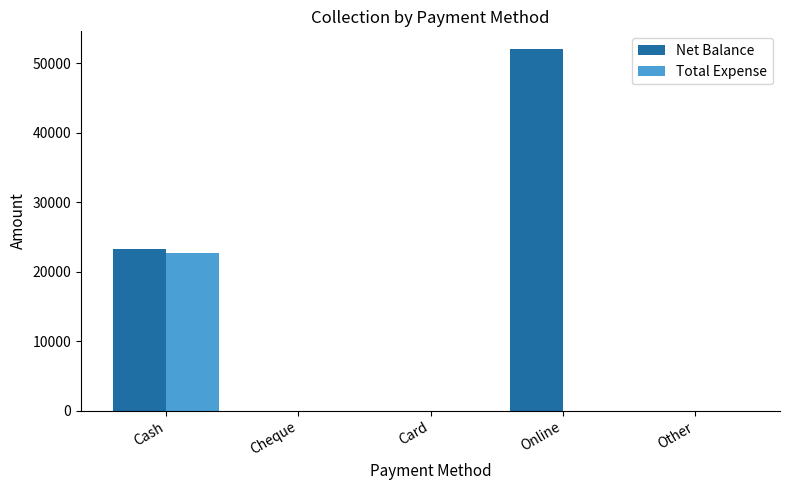

Which category has the highest value in the Total Expense series?

Cash